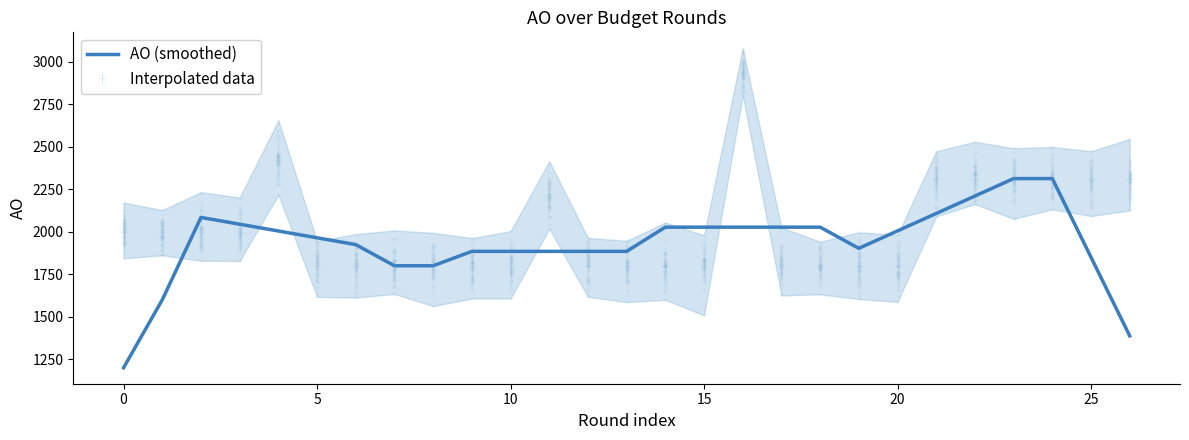

Does the chart have visible grid lines?

No